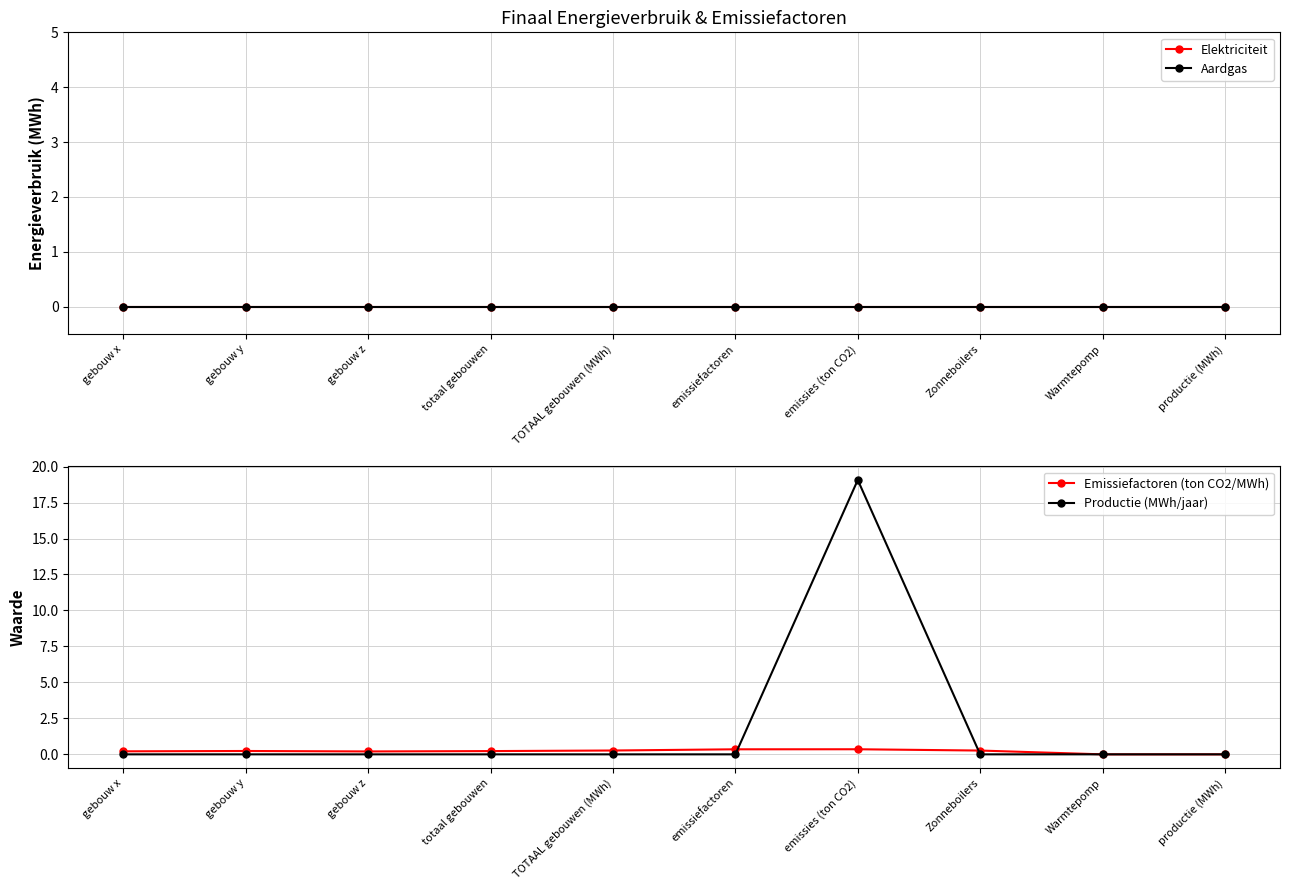

Reading right to left, list all the values displayed in this chart.

Elektriciteit: 0.0	0.0	0.0	0.0	0.0	0.0	0.0	0.0	0.0	0.0
Aardgas: 0.0	0.0	0.0	0.0	0.0	0.0	0.0	0.0	0.0	0.0
Emissiefactoren (ton CO2/MWh): 0.0	0.0	0.3	0.4	0.4	0.3	0.2	0.2	0.2	0.2
Productie (MWh/jaar): 0.0	0.0	0.0	19.1	0.0	0.0	0.0	0.0	0.0	0.0